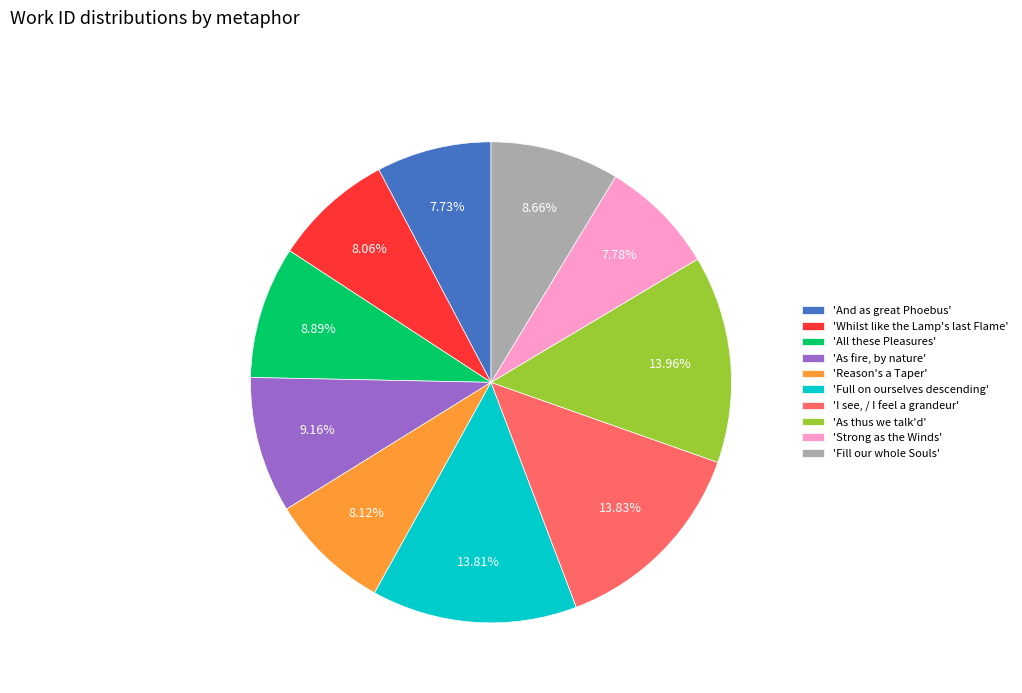

Approximately how many times larger is the value at 'And as great Phoebus' compared to 'Fill our whole Souls'?

0.9